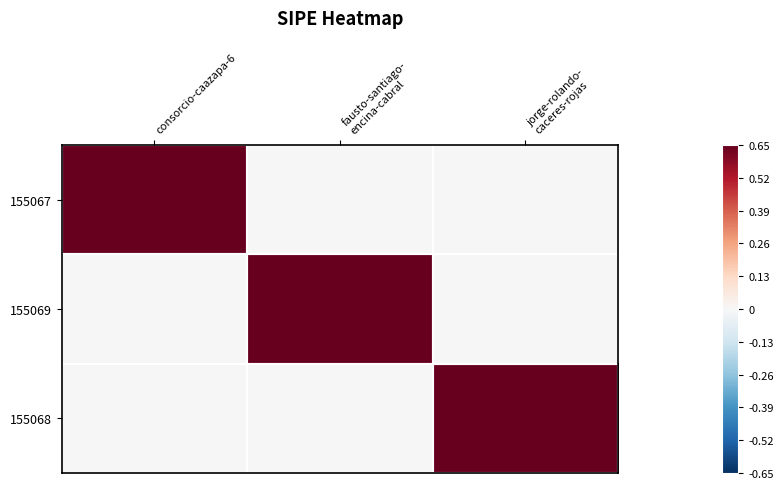

At which category does the chart reach its minimum across all series?

fausto-santiago-
encina-cabral